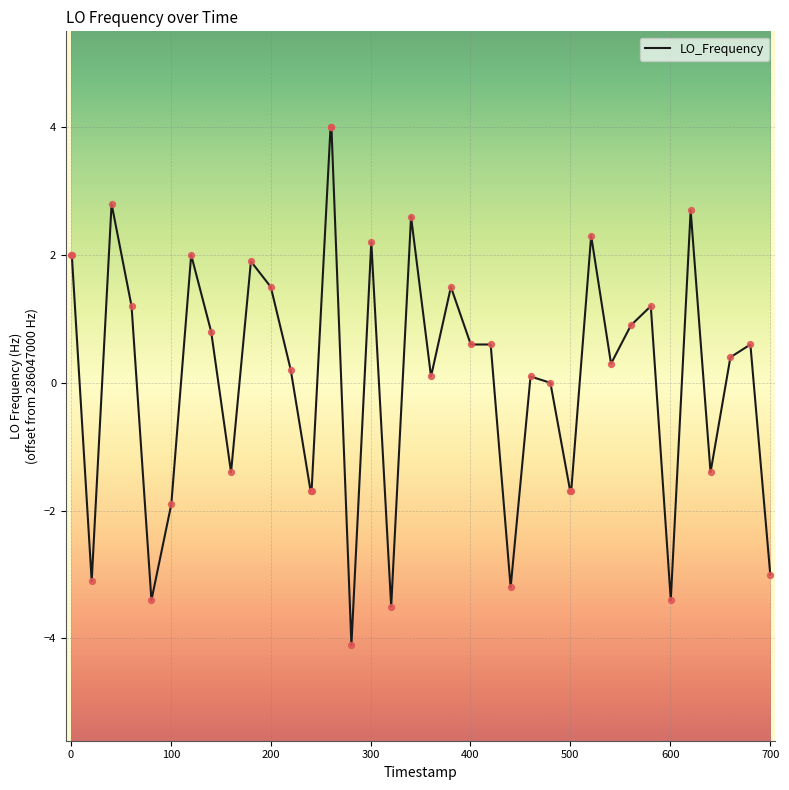

What is the greatest value displayed?

4.0